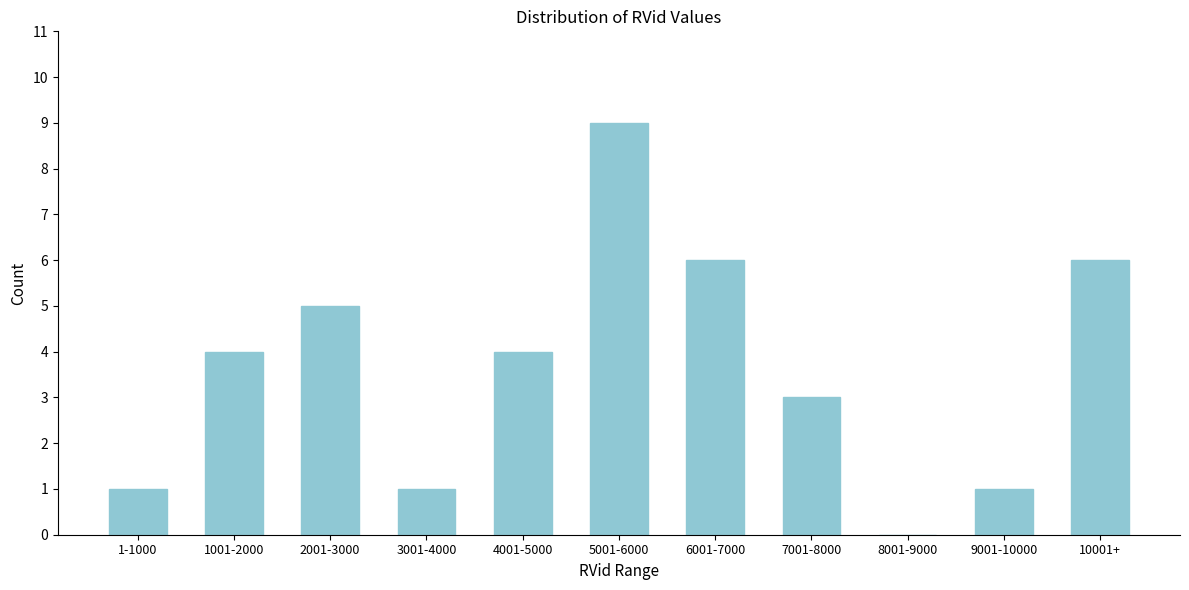

Reading left to right, extract all data points from this chart.

1-1000=1	1001-2000=4	2001-3000=5	3001-4000=1	4001-5000=4	5001-6000=9	6001-7000=6	7001-8000=3	8001-9000=0	9001-10000=1	10001+=6